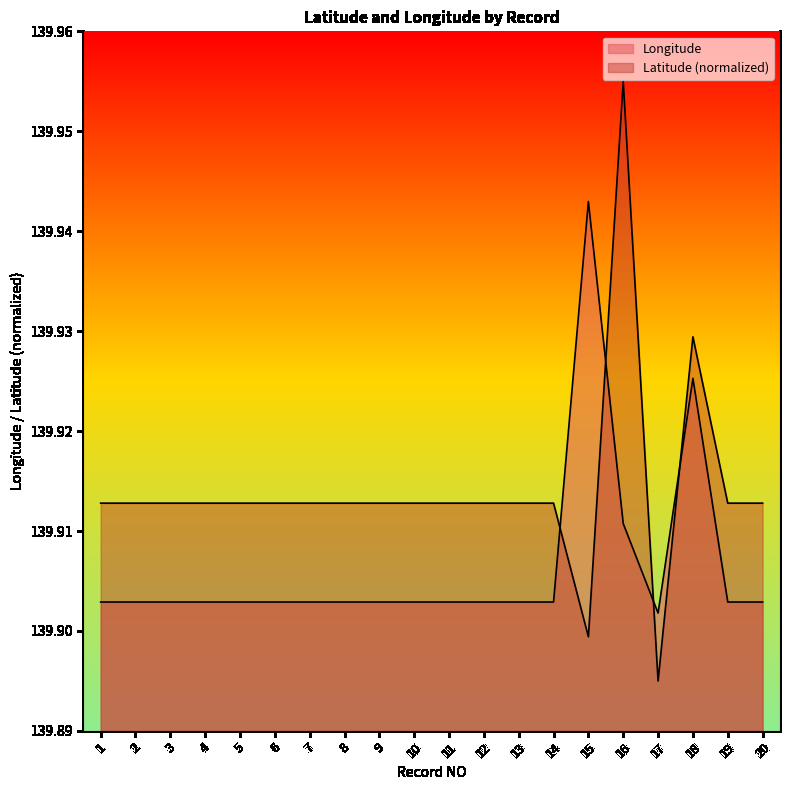

True or false: Latitude and Longitude cross at least once.

True